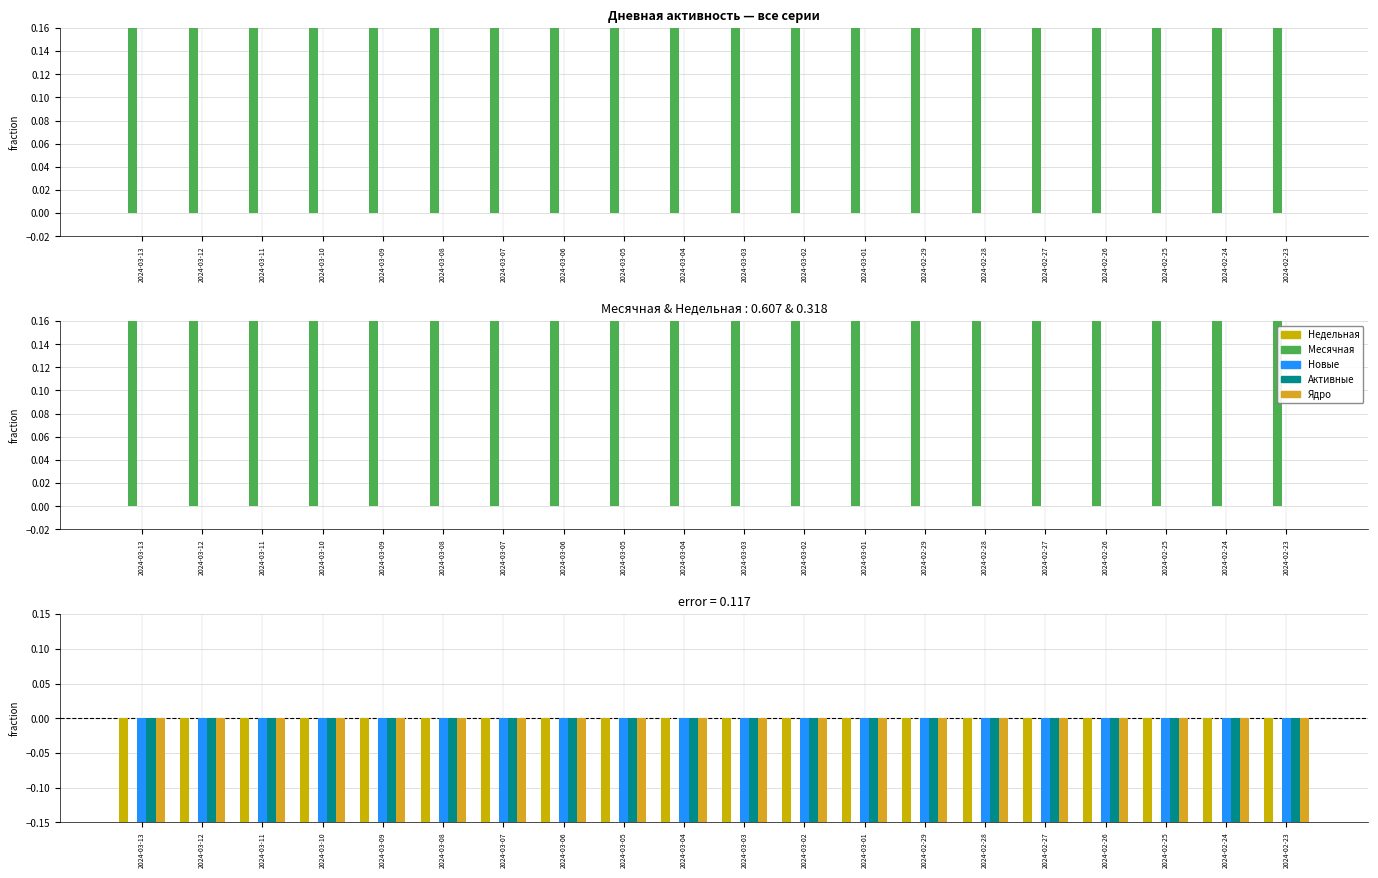

At which label does Активные reach its peak?

2024-03-13